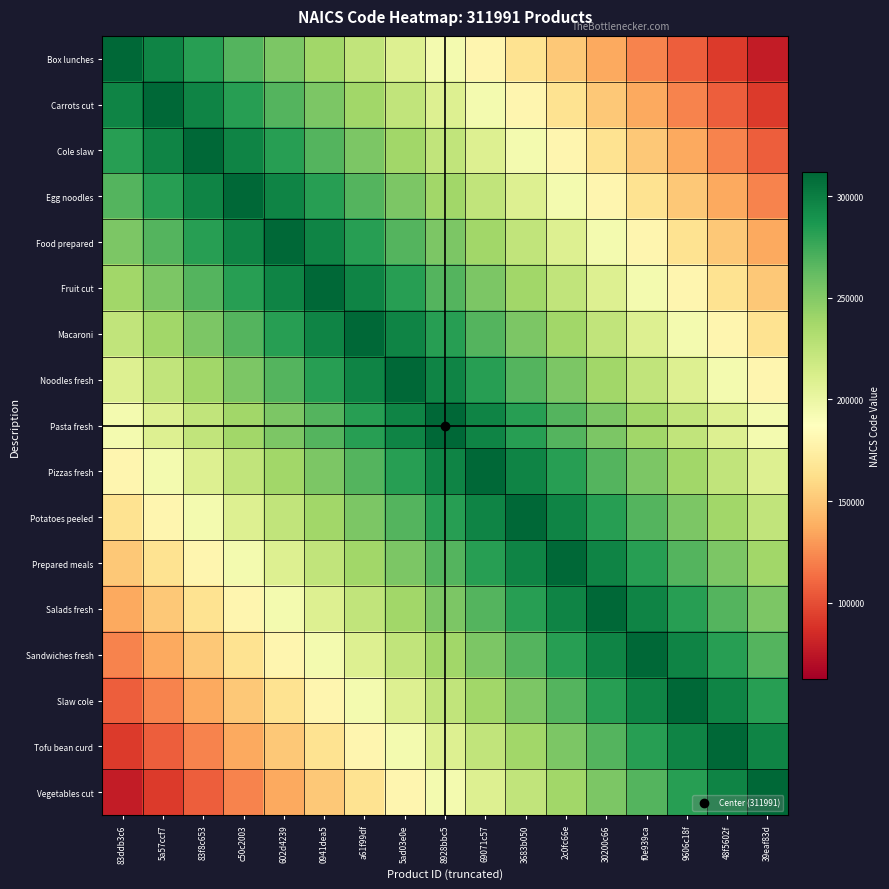

Reading left to right, extract all data points from this chart.

Box lunches: 83ddb3c6=311991.0	5a57ccf7=297309.1	83f8c653=282627.1	c50c2003=267945.2	602d4239=253263.3	0941dea5=238581.4	a61f99df=223899.4	5ad03e0e=209217.5	8928bbc5=194535.6	69071c57=179853.6	3683b050=165171.7	2c0fc66e=150489.8	30200c66=135807.8	f0e939ca=121125.9	9606c18f=106444.0	48f5602f=91762.1	39eaf83d=77080.1
Carrots cut: 83ddb3c6=297309.1	5a57ccf7=311991.0	83f8c653=297309.1	c50c2003=282627.1	602d4239=267945.2	0941dea5=253263.3	a61f99df=238581.4	5ad03e0e=223899.4	8928bbc5=209217.5	69071c57=194535.6	3683b050=179853.6	2c0fc66e=165171.7	30200c66=150489.8	f0e939ca=135807.8	9606c18f=121125.9	48f5602f=106444.0	39eaf83d=91762.1
Cole slaw: 83ddb3c6=282627.1	5a57ccf7=297309.1	83f8c653=311991.0	c50c2003=297309.1	602d4239=282627.1	0941dea5=267945.2	a61f99df=253263.3	5ad03e0e=238581.4	8928bbc5=223899.4	69071c57=209217.5	3683b050=194535.6	2c0fc66e=179853.6	30200c66=165171.7	f0e939ca=150489.8	9606c18f=135807.8	48f5602f=121125.9	39eaf83d=106444.0
Egg noodles: 83ddb3c6=267945.2	5a57ccf7=282627.1	83f8c653=297309.1	c50c2003=311991.0	602d4239=297309.1	0941dea5=282627.1	a61f99df=267945.2	5ad03e0e=253263.3	8928bbc5=238581.4	69071c57=223899.4	3683b050=209217.5	2c0fc66e=194535.6	30200c66=179853.6	f0e939ca=165171.7	9606c18f=150489.8	48f5602f=135807.8	39eaf83d=121125.9
Food prepared: 83ddb3c6=253263.3	5a57ccf7=267945.2	83f8c653=282627.1	c50c2003=297309.1	602d4239=311991.0	0941dea5=297309.1	a61f99df=282627.1	5ad03e0e=267945.2	8928bbc5=253263.3	69071c57=238581.4	3683b050=223899.4	2c0fc66e=209217.5	30200c66=194535.6	f0e939ca=179853.6	9606c18f=165171.7	48f5602f=150489.8	39eaf83d=135807.8
Fruit cut: 83ddb3c6=238581.4	5a57ccf7=253263.3	83f8c653=267945.2	c50c2003=282627.1	602d4239=297309.1	0941dea5=311991.0	a61f99df=297309.1	5ad03e0e=282627.1	8928bbc5=267945.2	69071c57=253263.3	3683b050=238581.4	2c0fc66e=223899.4	30200c66=209217.5	f0e939ca=194535.6	9606c18f=179853.6	48f5602f=165171.7	39eaf83d=150489.8
Macaroni: 83ddb3c6=223899.4	5a57ccf7=238581.4	83f8c653=253263.3	c50c2003=267945.2	602d4239=282627.1	0941dea5=297309.1	a61f99df=311991.0	5ad03e0e=297309.1	8928bbc5=282627.1	69071c57=267945.2	3683b050=253263.3	2c0fc66e=238581.4	30200c66=223899.4	f0e939ca=209217.5	9606c18f=194535.6	48f5602f=179853.6	39eaf83d=165171.7
Noodles fresh: 83ddb3c6=209217.5	5a57ccf7=223899.4	83f8c653=238581.4	c50c2003=253263.3	602d4239=267945.2	0941dea5=282627.1	a61f99df=297309.1	5ad03e0e=311991.0	8928bbc5=297309.1	69071c57=282627.1	3683b050=267945.2	2c0fc66e=253263.3	30200c66=238581.4	f0e939ca=223899.4	9606c18f=209217.5	48f5602f=194535.6	39eaf83d=179853.6
Pasta fresh: 83ddb3c6=194535.6	5a57ccf7=209217.5	83f8c653=223899.4	c50c2003=238581.4	602d4239=253263.3	0941dea5=267945.2	a61f99df=282627.1	5ad03e0e=297309.1	8928bbc5=311991.0	69071c57=297309.1	3683b050=282627.1	2c0fc66e=267945.2	30200c66=253263.3	f0e939ca=238581.4	9606c18f=223899.4	48f5602f=209217.5	39eaf83d=194535.6
Pizzas fresh: 83ddb3c6=179853.6	5a57ccf7=194535.6	83f8c653=209217.5	c50c2003=223899.4	602d4239=238581.4	0941dea5=253263.3	a61f99df=267945.2	5ad03e0e=282627.1	8928bbc5=297309.1	69071c57=311991.0	3683b050=297309.1	2c0fc66e=282627.1	30200c66=267945.2	f0e939ca=253263.3	9606c18f=238581.4	48f5602f=223899.4	39eaf83d=209217.5
Potatoes peeled: 83ddb3c6=165171.7	5a57ccf7=179853.6	83f8c653=194535.6	c50c2003=209217.5	602d4239=223899.4	0941dea5=238581.4	a61f99df=253263.3	5ad03e0e=267945.2	8928bbc5=282627.1	69071c57=297309.1	3683b050=311991.0	2c0fc66e=297309.1	30200c66=282627.1	f0e939ca=267945.2	9606c18f=253263.3	48f5602f=238581.4	39eaf83d=223899.4
Prepared meals: 83ddb3c6=150489.8	5a57ccf7=165171.7	83f8c653=179853.6	c50c2003=194535.6	602d4239=209217.5	0941dea5=223899.4	a61f99df=238581.4	5ad03e0e=253263.3	8928bbc5=267945.2	69071c57=282627.1	3683b050=297309.1	2c0fc66e=311991.0	30200c66=297309.1	f0e939ca=282627.1	9606c18f=267945.2	48f5602f=253263.3	39eaf83d=238581.4
Salads fresh: 83ddb3c6=135807.8	5a57ccf7=150489.8	83f8c653=165171.7	c50c2003=179853.6	602d4239=194535.6	0941dea5=209217.5	a61f99df=223899.4	5ad03e0e=238581.4	8928bbc5=253263.3	69071c57=267945.2	3683b050=282627.1	2c0fc66e=297309.1	30200c66=311991.0	f0e939ca=297309.1	9606c18f=282627.1	48f5602f=267945.2	39eaf83d=253263.3
Sandwiches fresh: 83ddb3c6=121125.9	5a57ccf7=135807.8	83f8c653=150489.8	c50c2003=165171.7	602d4239=179853.6	0941dea5=194535.6	a61f99df=209217.5	5ad03e0e=223899.4	8928bbc5=238581.4	69071c57=253263.3	3683b050=267945.2	2c0fc66e=282627.1	30200c66=297309.1	f0e939ca=311991.0	9606c18f=297309.1	48f5602f=282627.1	39eaf83d=267945.2
Slaw cole: 83ddb3c6=106444.0	5a57ccf7=121125.9	83f8c653=135807.8	c50c2003=150489.8	602d4239=165171.7	0941dea5=179853.6	a61f99df=194535.6	5ad03e0e=209217.5	8928bbc5=223899.4	69071c57=238581.4	3683b050=253263.3	2c0fc66e=267945.2	30200c66=282627.1	f0e939ca=297309.1	9606c18f=311991.0	48f5602f=297309.1	39eaf83d=282627.1
Tofu bean curd: 83ddb3c6=91762.1	5a57ccf7=106444.0	83f8c653=121125.9	c50c2003=135807.8	602d4239=150489.8	0941dea5=165171.7	a61f99df=179853.6	5ad03e0e=194535.6	8928bbc5=209217.5	69071c57=223899.4	3683b050=238581.4	2c0fc66e=253263.3	30200c66=267945.2	f0e939ca=282627.1	9606c18f=297309.1	48f5602f=311991.0	39eaf83d=297309.1
Vegetables cut: 83ddb3c6=77080.1	5a57ccf7=91762.1	83f8c653=106444.0	c50c2003=121125.9	602d4239=135807.8	0941dea5=150489.8	a61f99df=165171.7	5ad03e0e=179853.6	8928bbc5=194535.6	69071c57=209217.5	3683b050=223899.4	2c0fc66e=238581.4	30200c66=253263.3	f0e939ca=267945.2	9606c18f=282627.1	48f5602f=297309.1	39eaf83d=311991.0